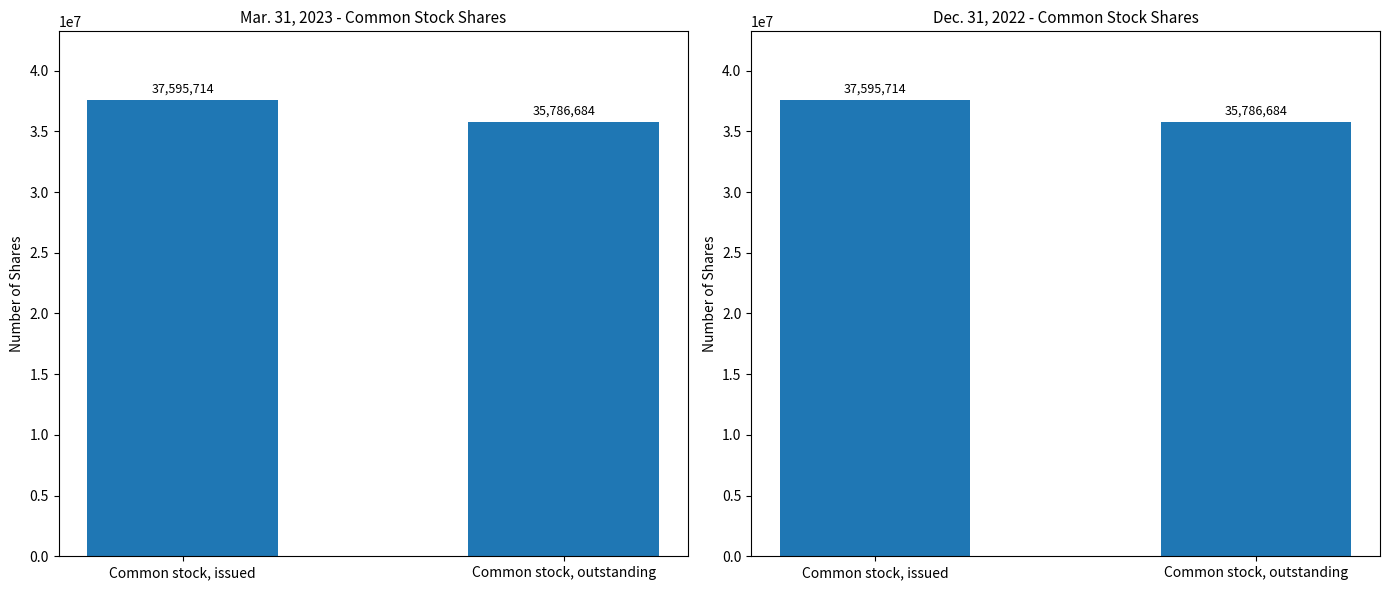

What is the sum of all Dec. 31, 2022 values?

73382398